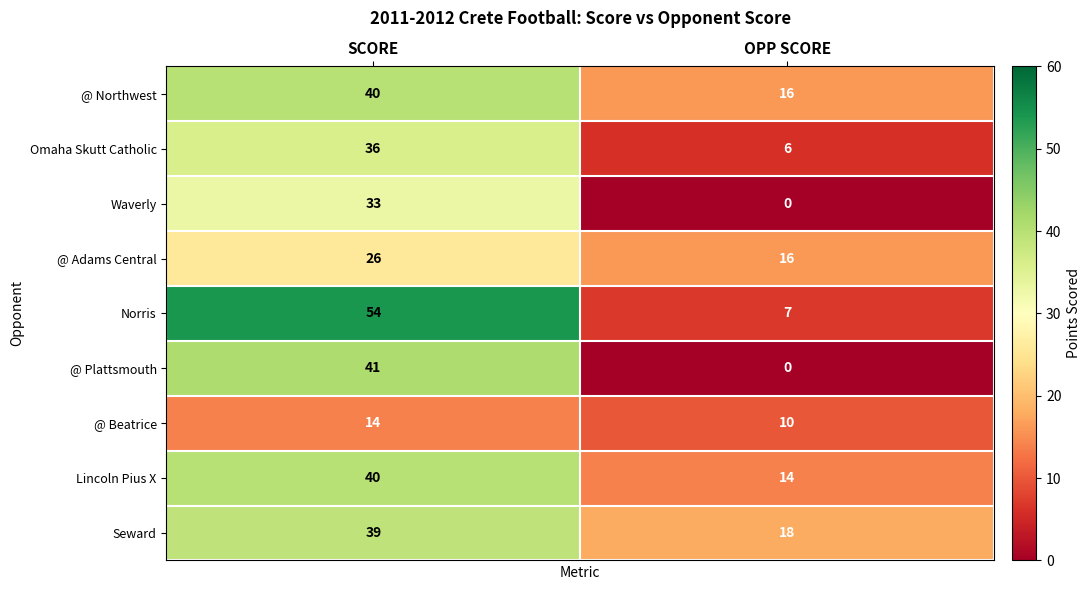

Count the number of data series in this chart.

9